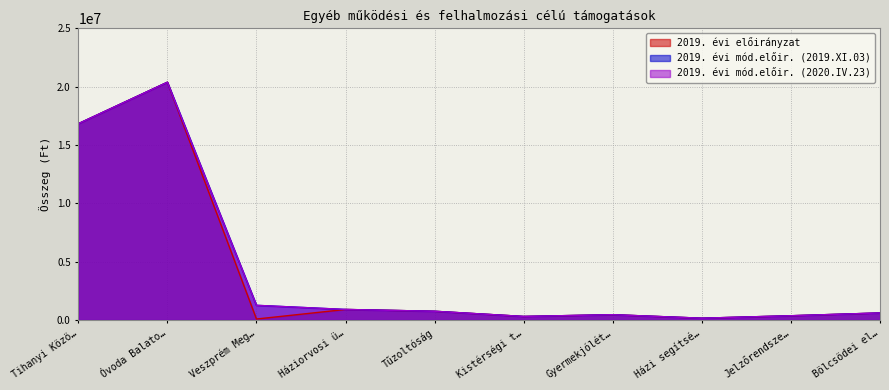

At which label does 2019. évi mód.előir. (2019.XI.03) first exceed 745000?

Tihanyi Közö…